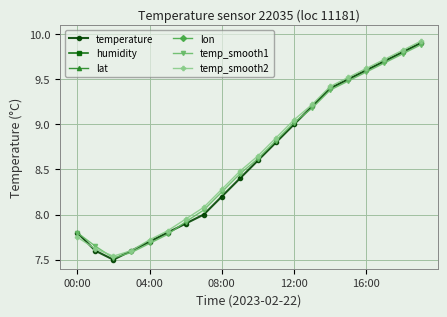

In temp_smooth2, how many points are lower than both neighbors (excluding endpoints)?

1